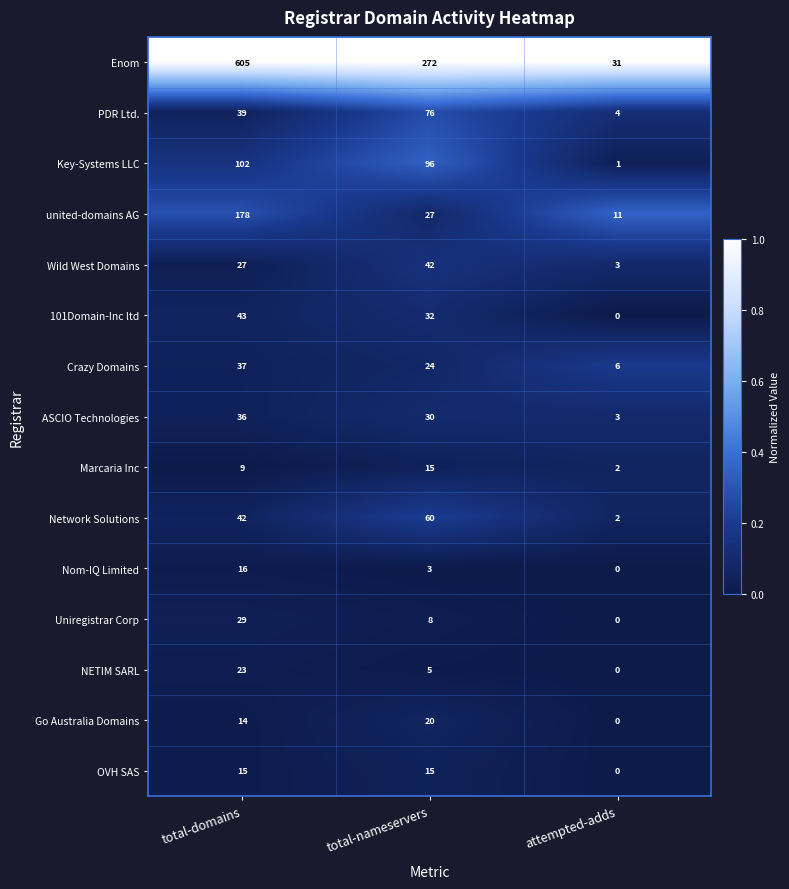

What is the difference between the maximum and minimum values in the Marcaria Inc series?

13